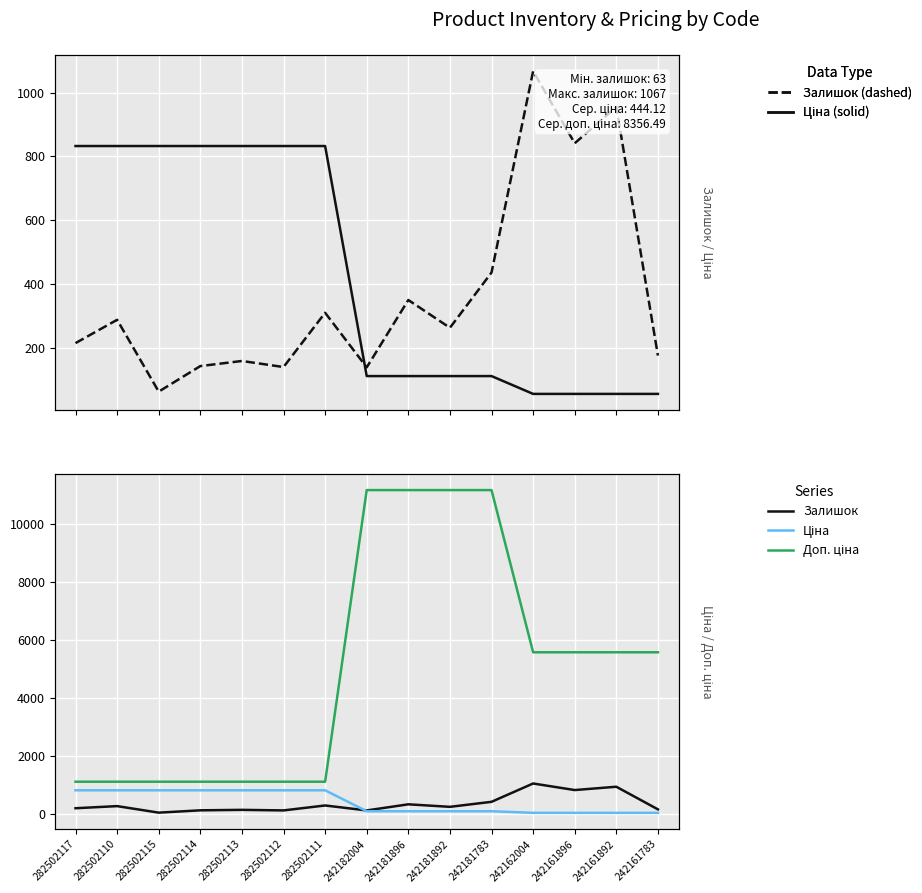

Count the number of data series in this chart.

3